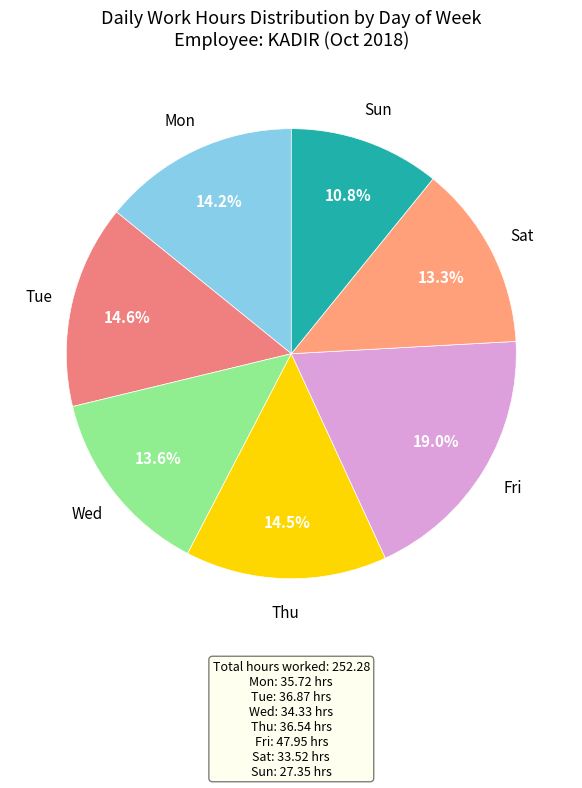

Count the number of slices in the pie.

7